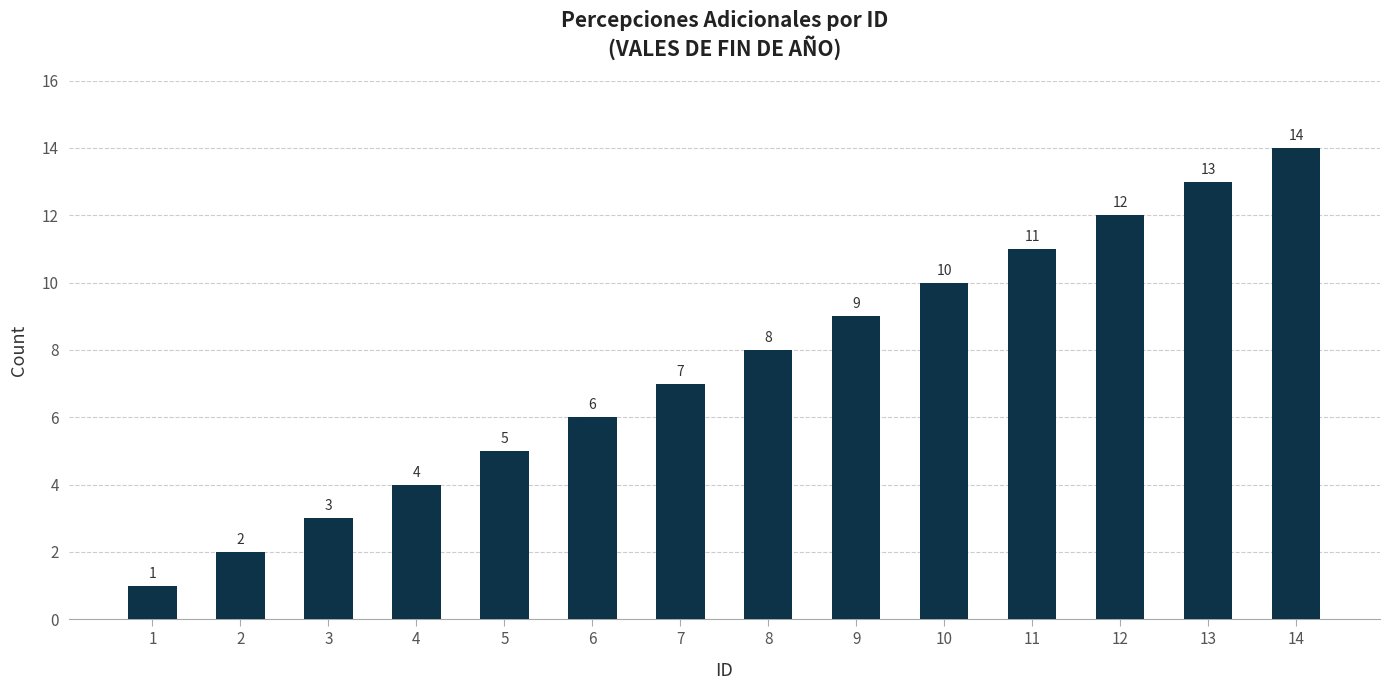

How many values are below 8?

7